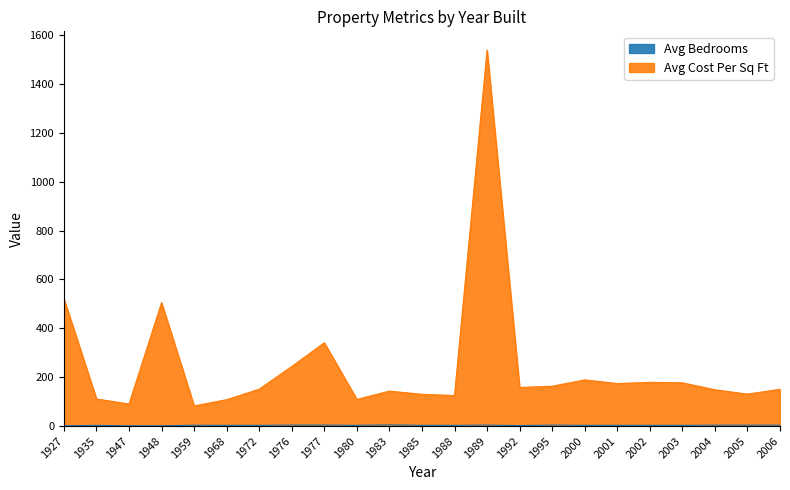

Rank the series by their average value, from lowest to highest.

Avg Bedrooms, Avg Cost Per Sq Ft